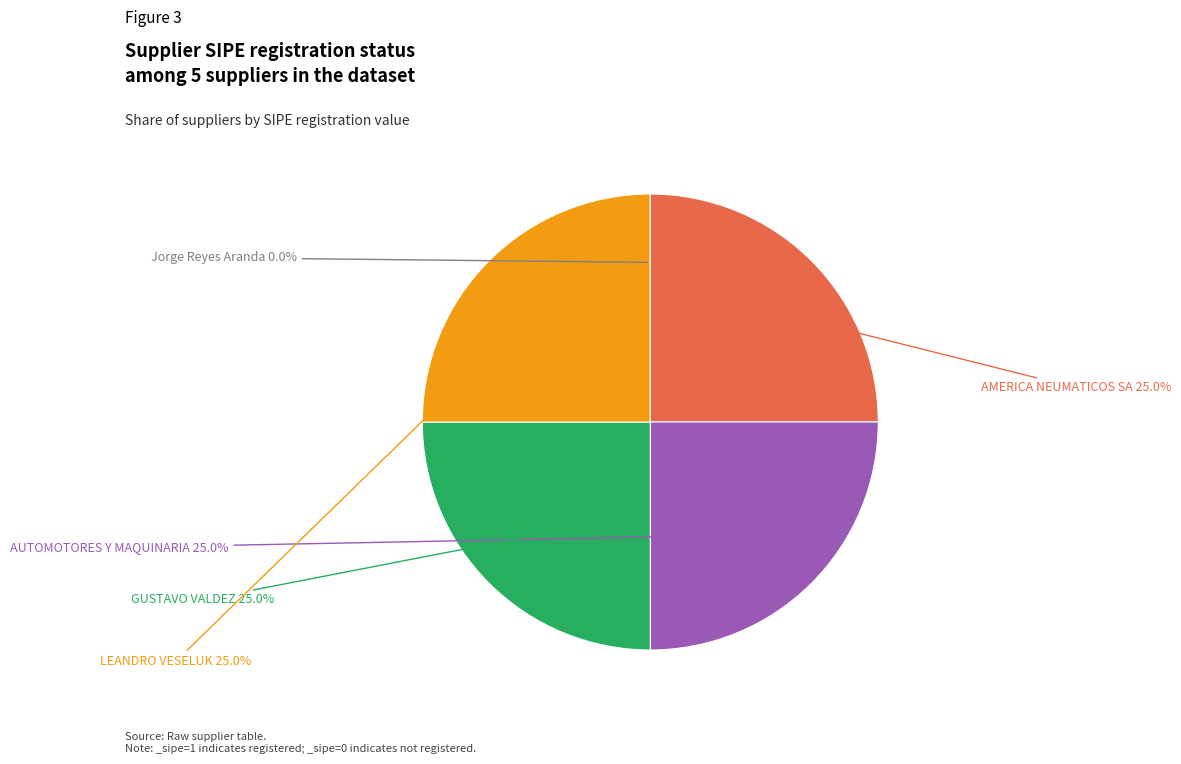

True or false: AUTOMOTORES Y MAQUINARIA S.A.E.C.A accounts for 39% of the total.

False